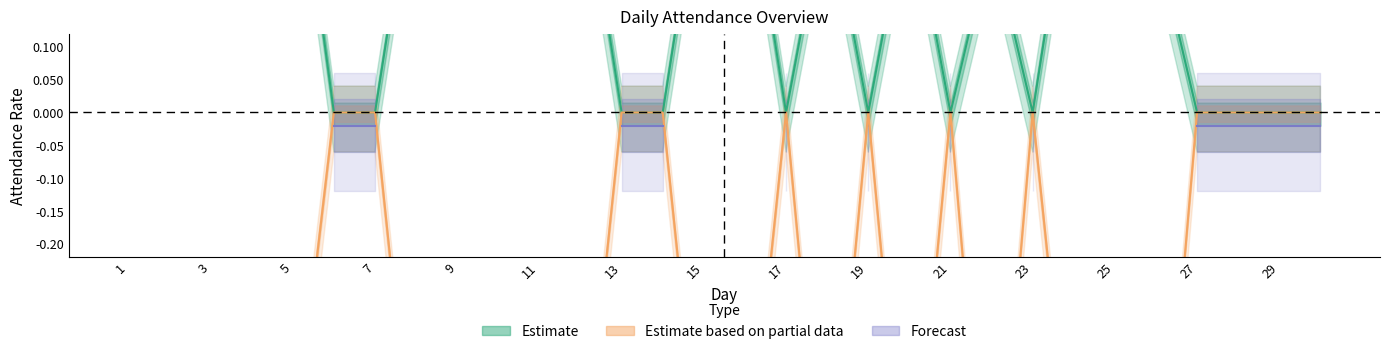

Rank the series by their maximum value, from lowest to highest.

Estimate based on partial data, Forecast, Estimate